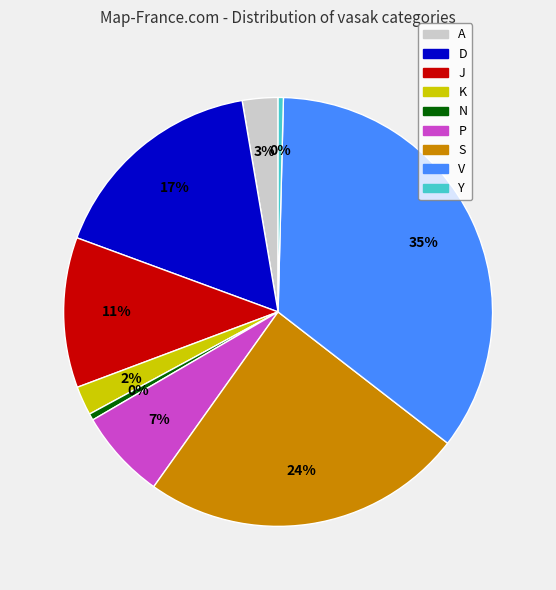

Does S account for over 50% of the chart?

No